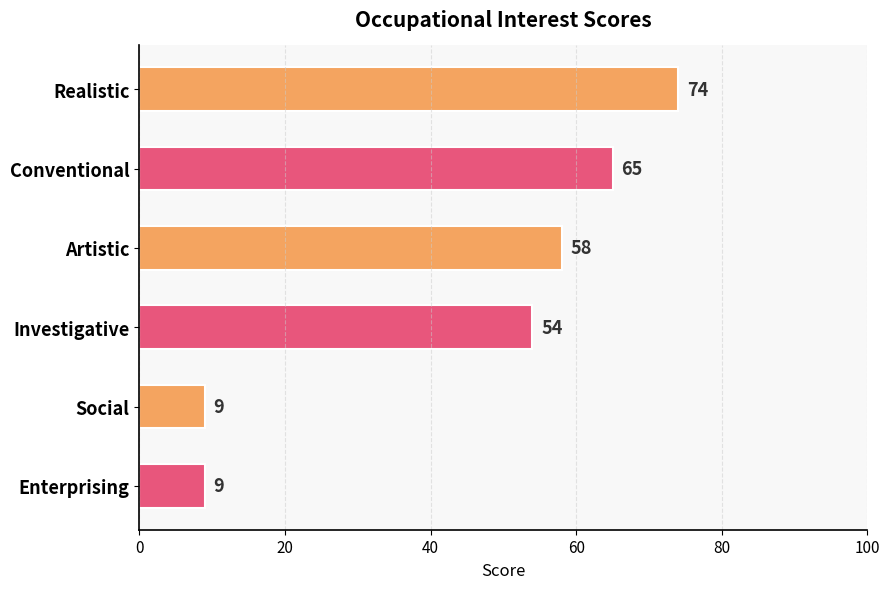

At which label is the value closest to 41?

Investigative